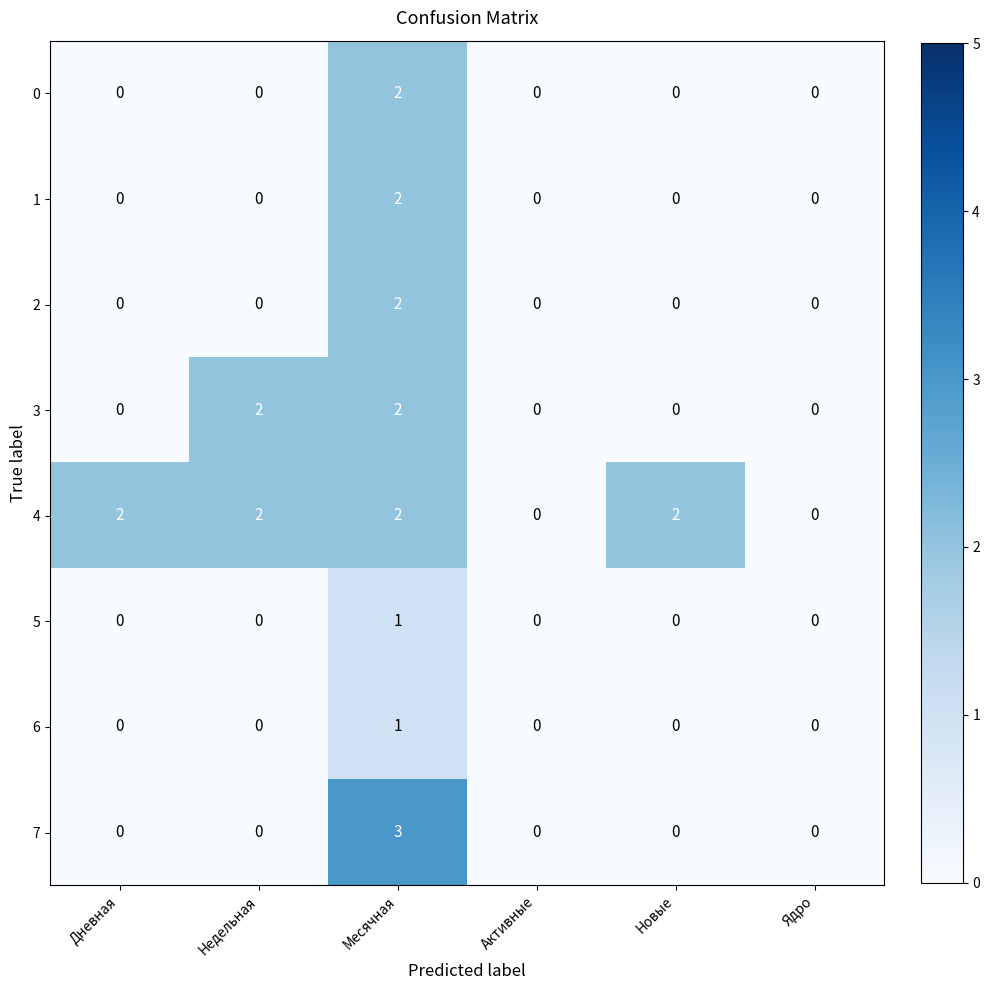

Which series has the widest spread of values?

7